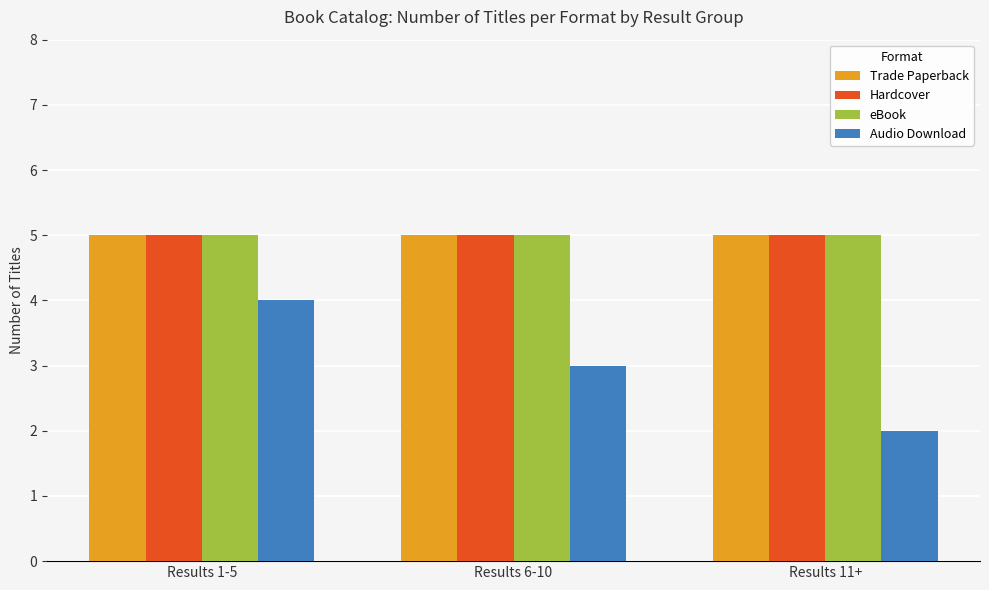

Does the chart contain any negative values?

No